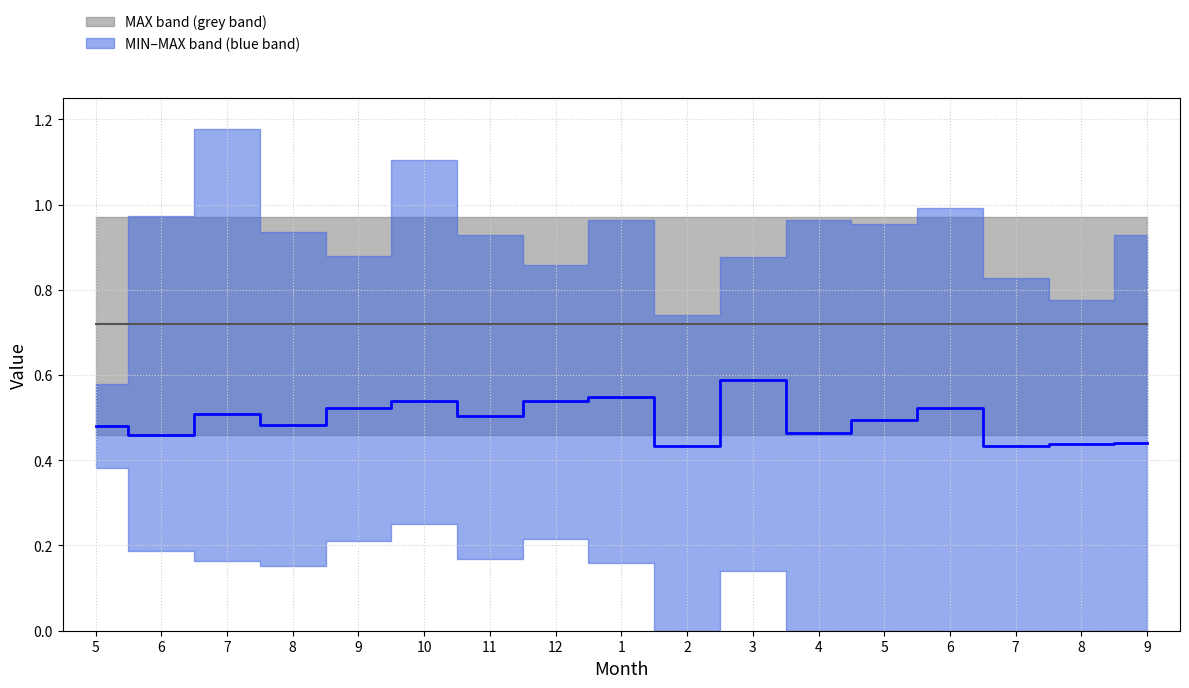

What is the label of the 9th point from the left?

1